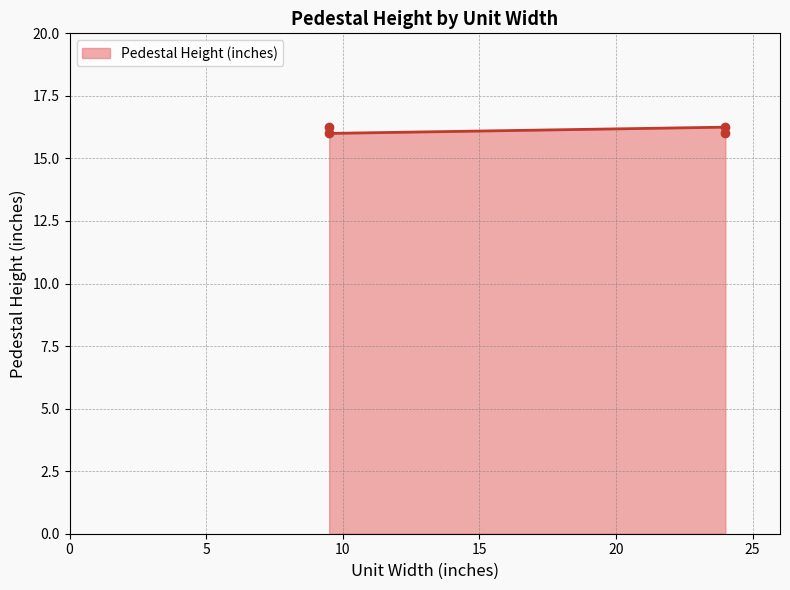

Where is the first local minimum?

9.5